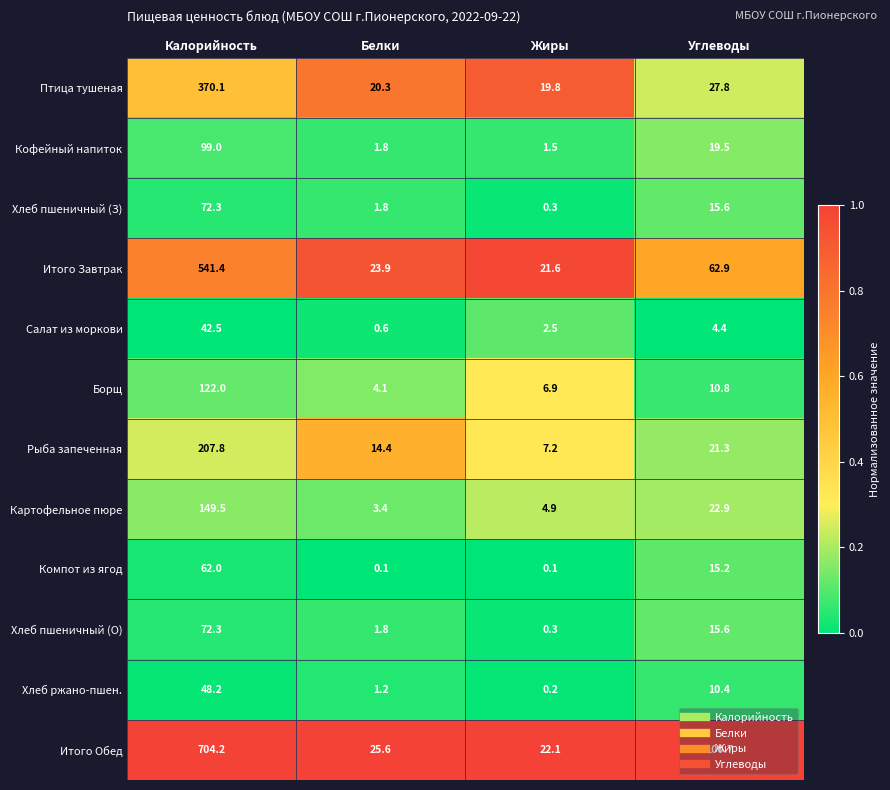

True or false: Птица тушеная has a value of 28.3 at Белки.

False